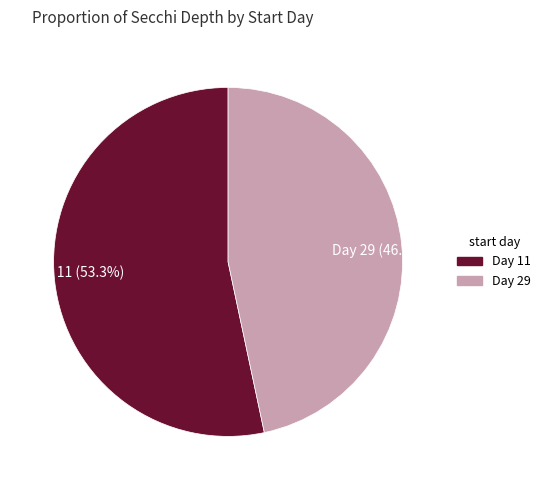

What is the largest slice in the pie chart?

Day 11 (53.3%)